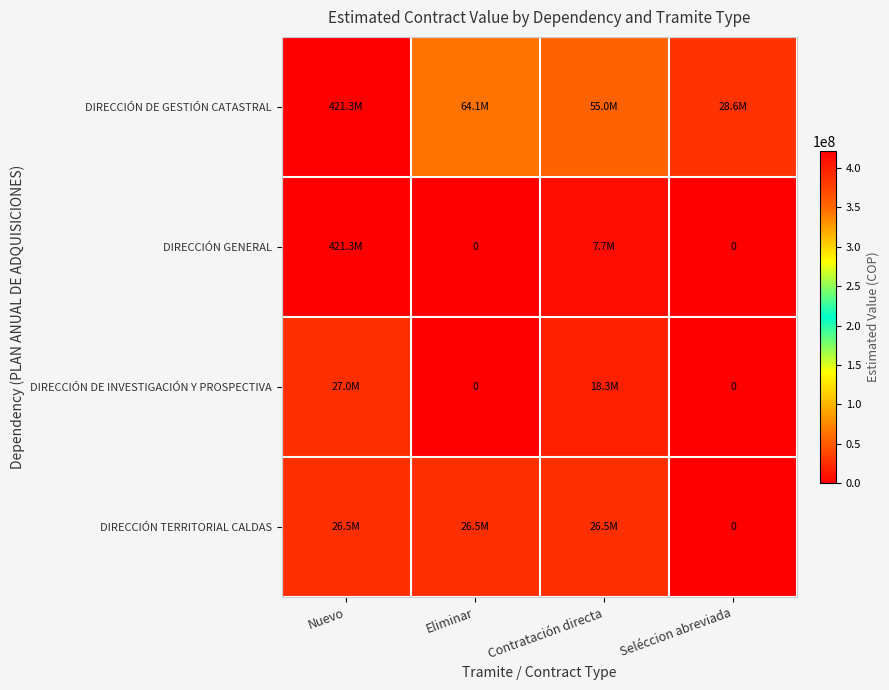

Between Eliminar and Contratación directa, which series saw the biggest shift?

DIRECCIÓN DE INVESTIGACIÓN Y PROSPECTIVA